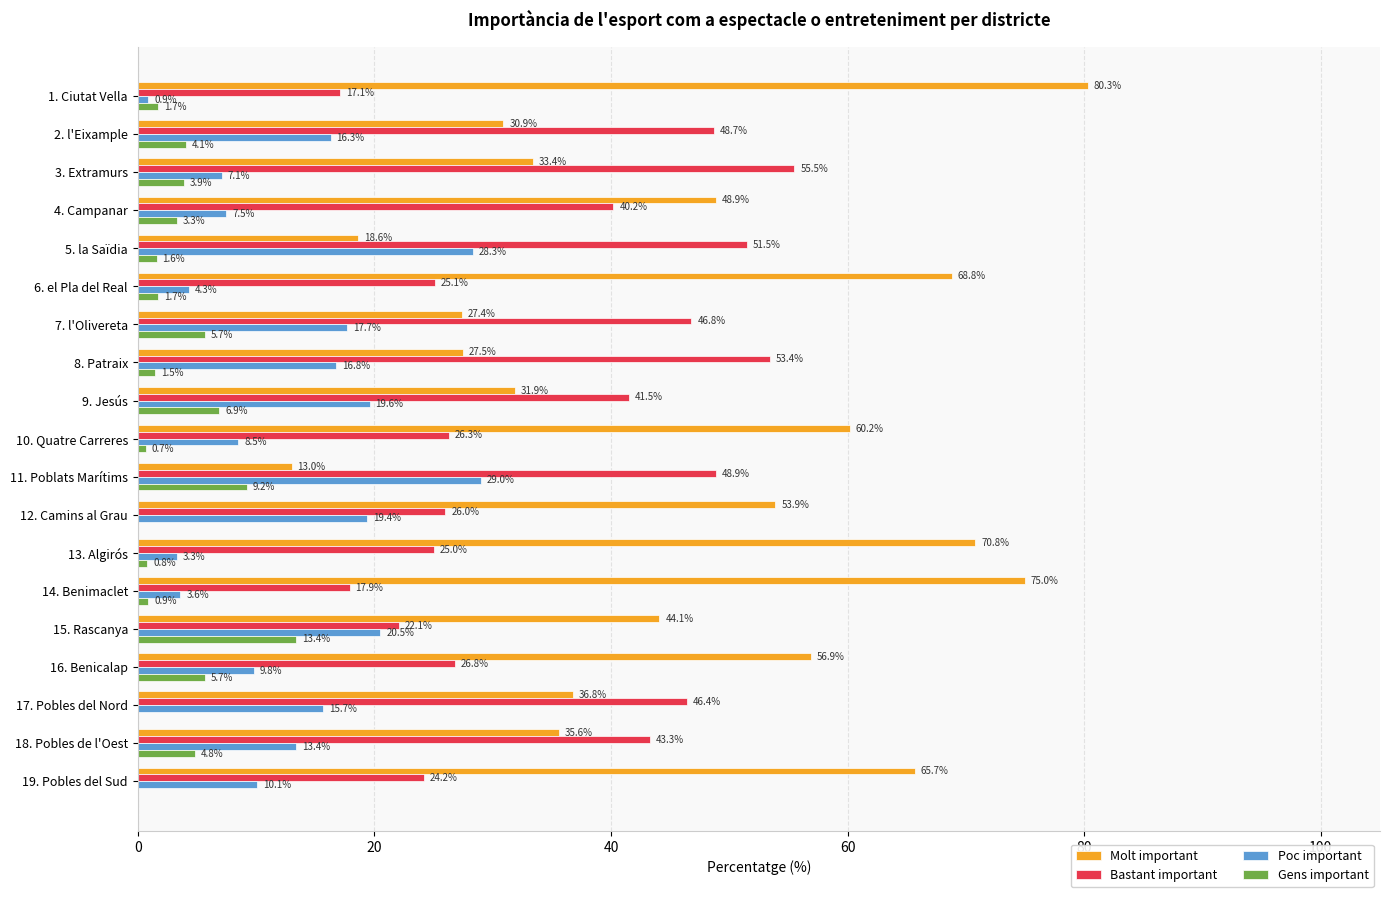

At which label is Molt important closest to 46?

15. Rascanya